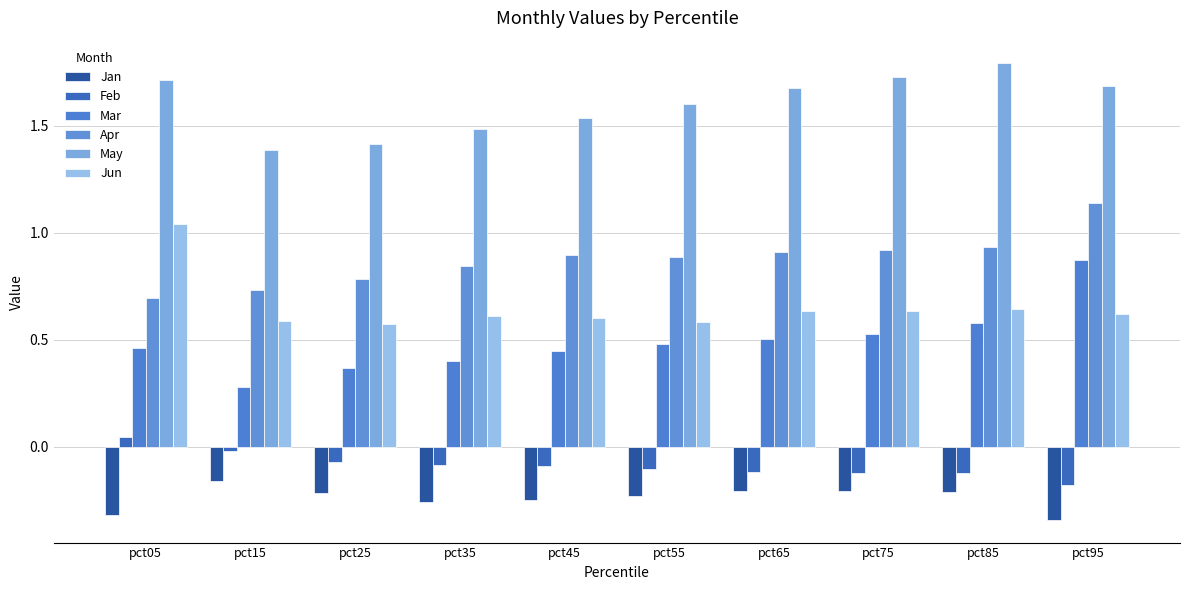

Is it true that Jan equals -0.2 at pct65?

True